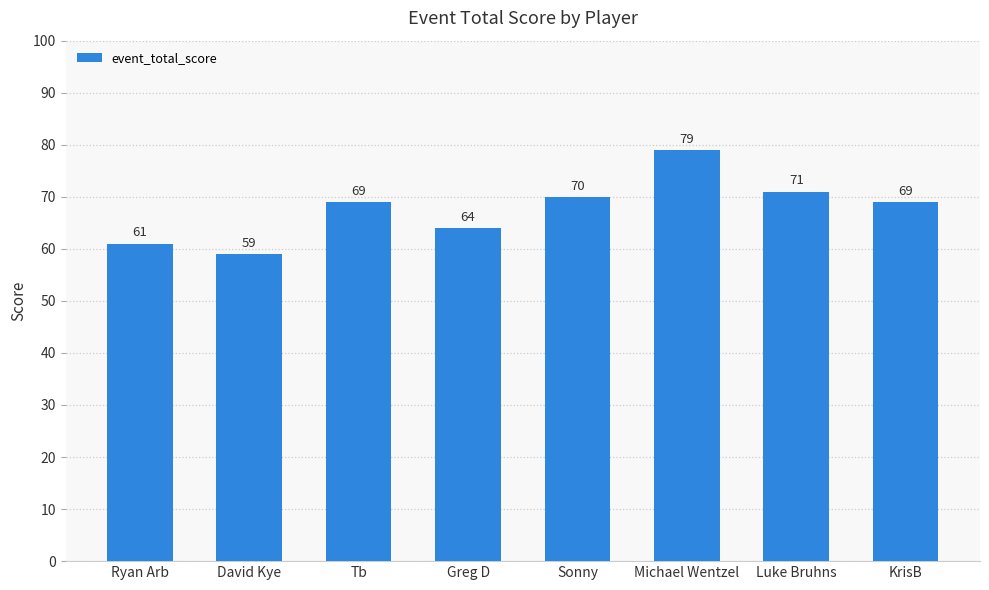

Between Tb and Ryan Arb, which is larger?

Tb